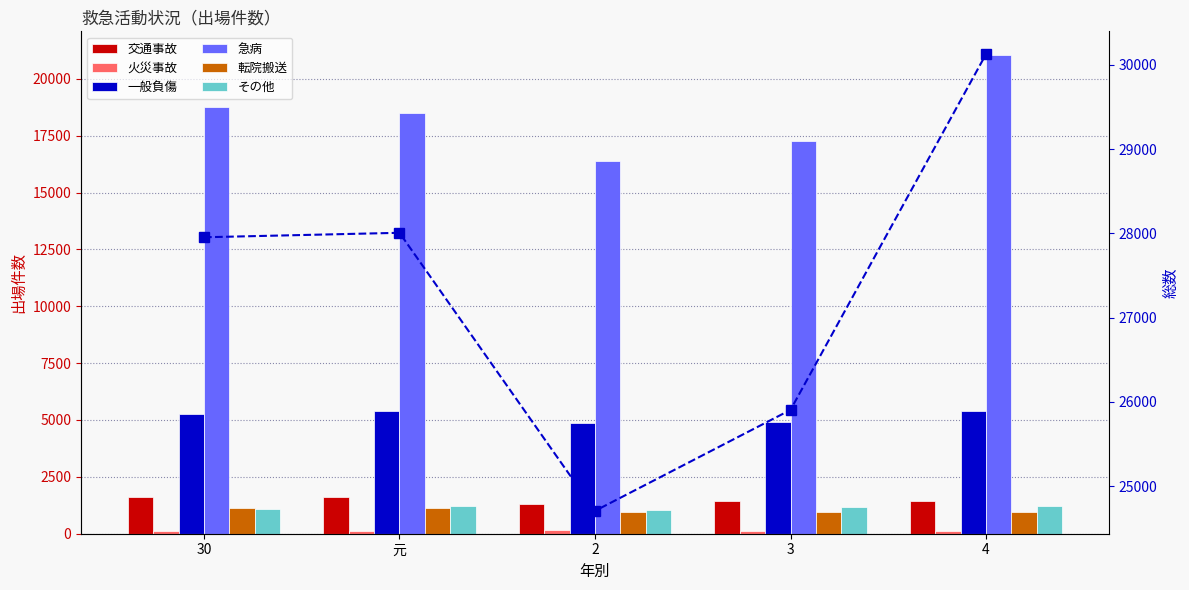

What is the difference between the maximum and second lowest values in the 急病 series?

3755